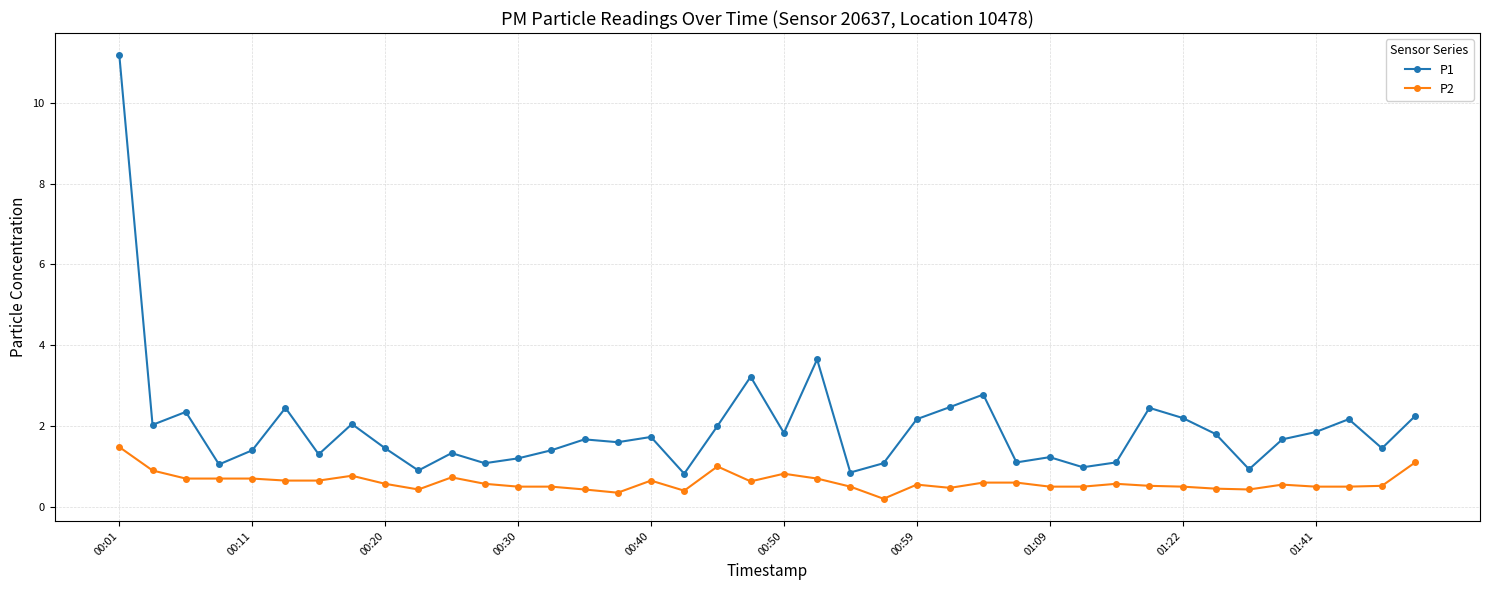

List the series in order of their overall mean, lowest first.

P2, P1